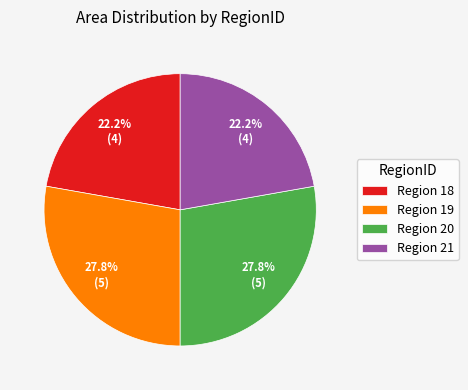

What is the total percentage of Region 18 and Region 20?

50.0%